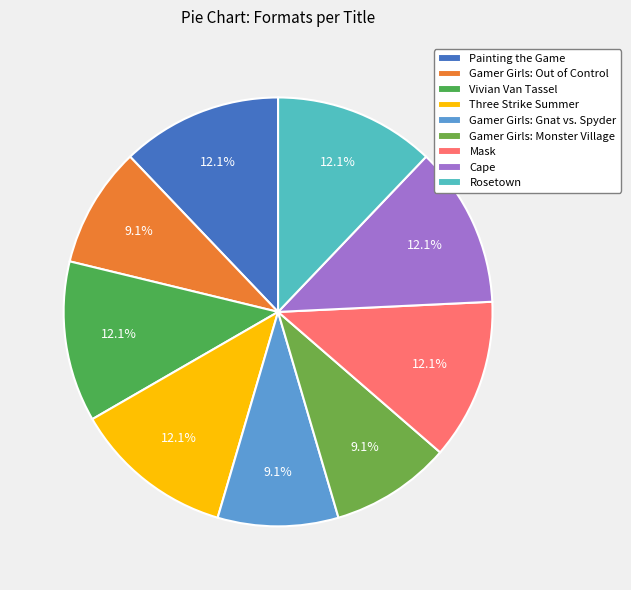

Do Painting the Game and Vivian Van Tassel together represent more than half of the pie?

No